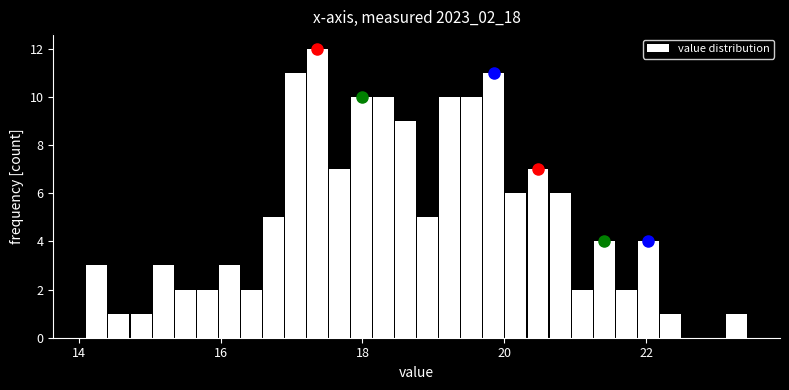

Read against the x-axis, roughly where is the centre of the tallest bar?

17.4